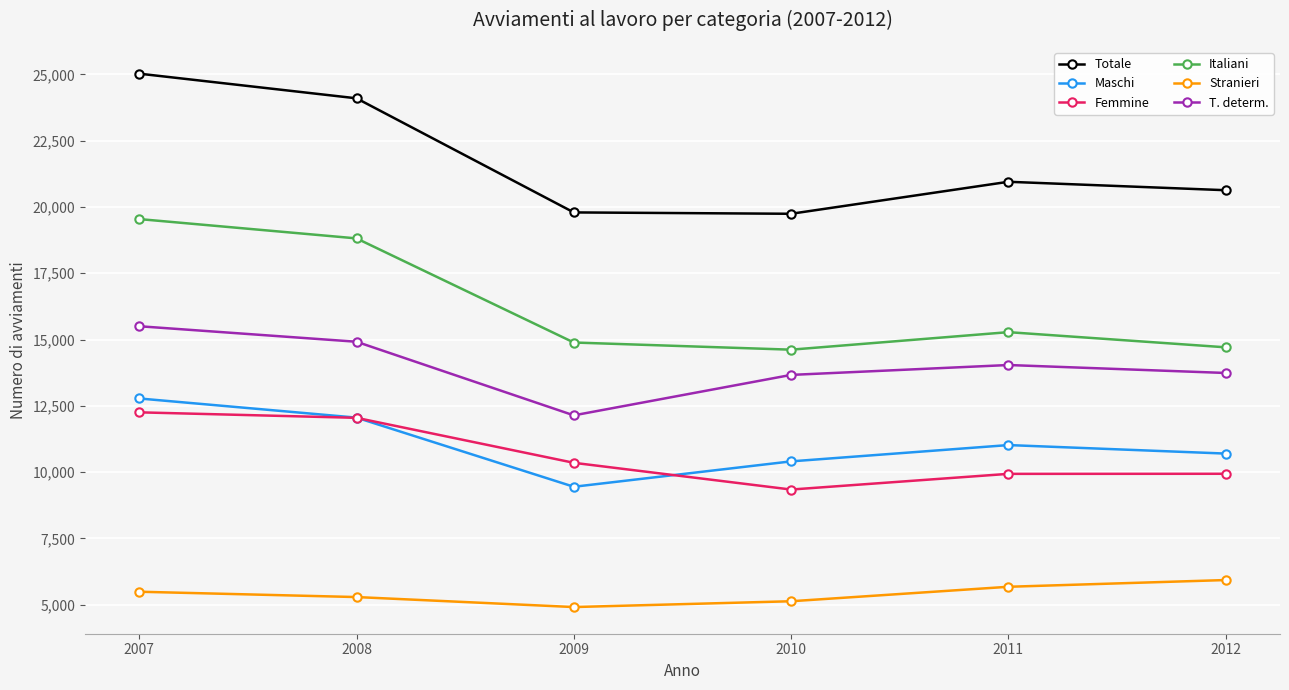

The Totale series shows 8338 at 2009. True or false?

False